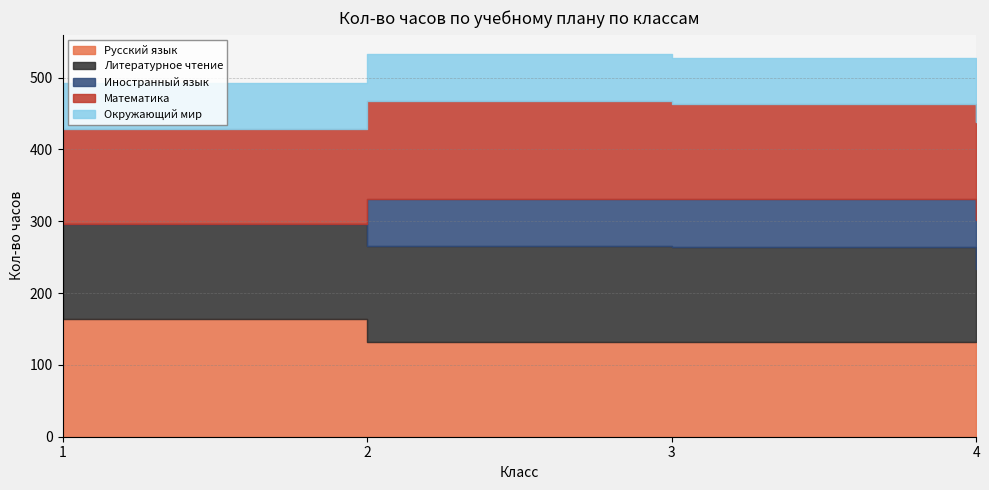

What is the sum of all Окружающий мир values?

261